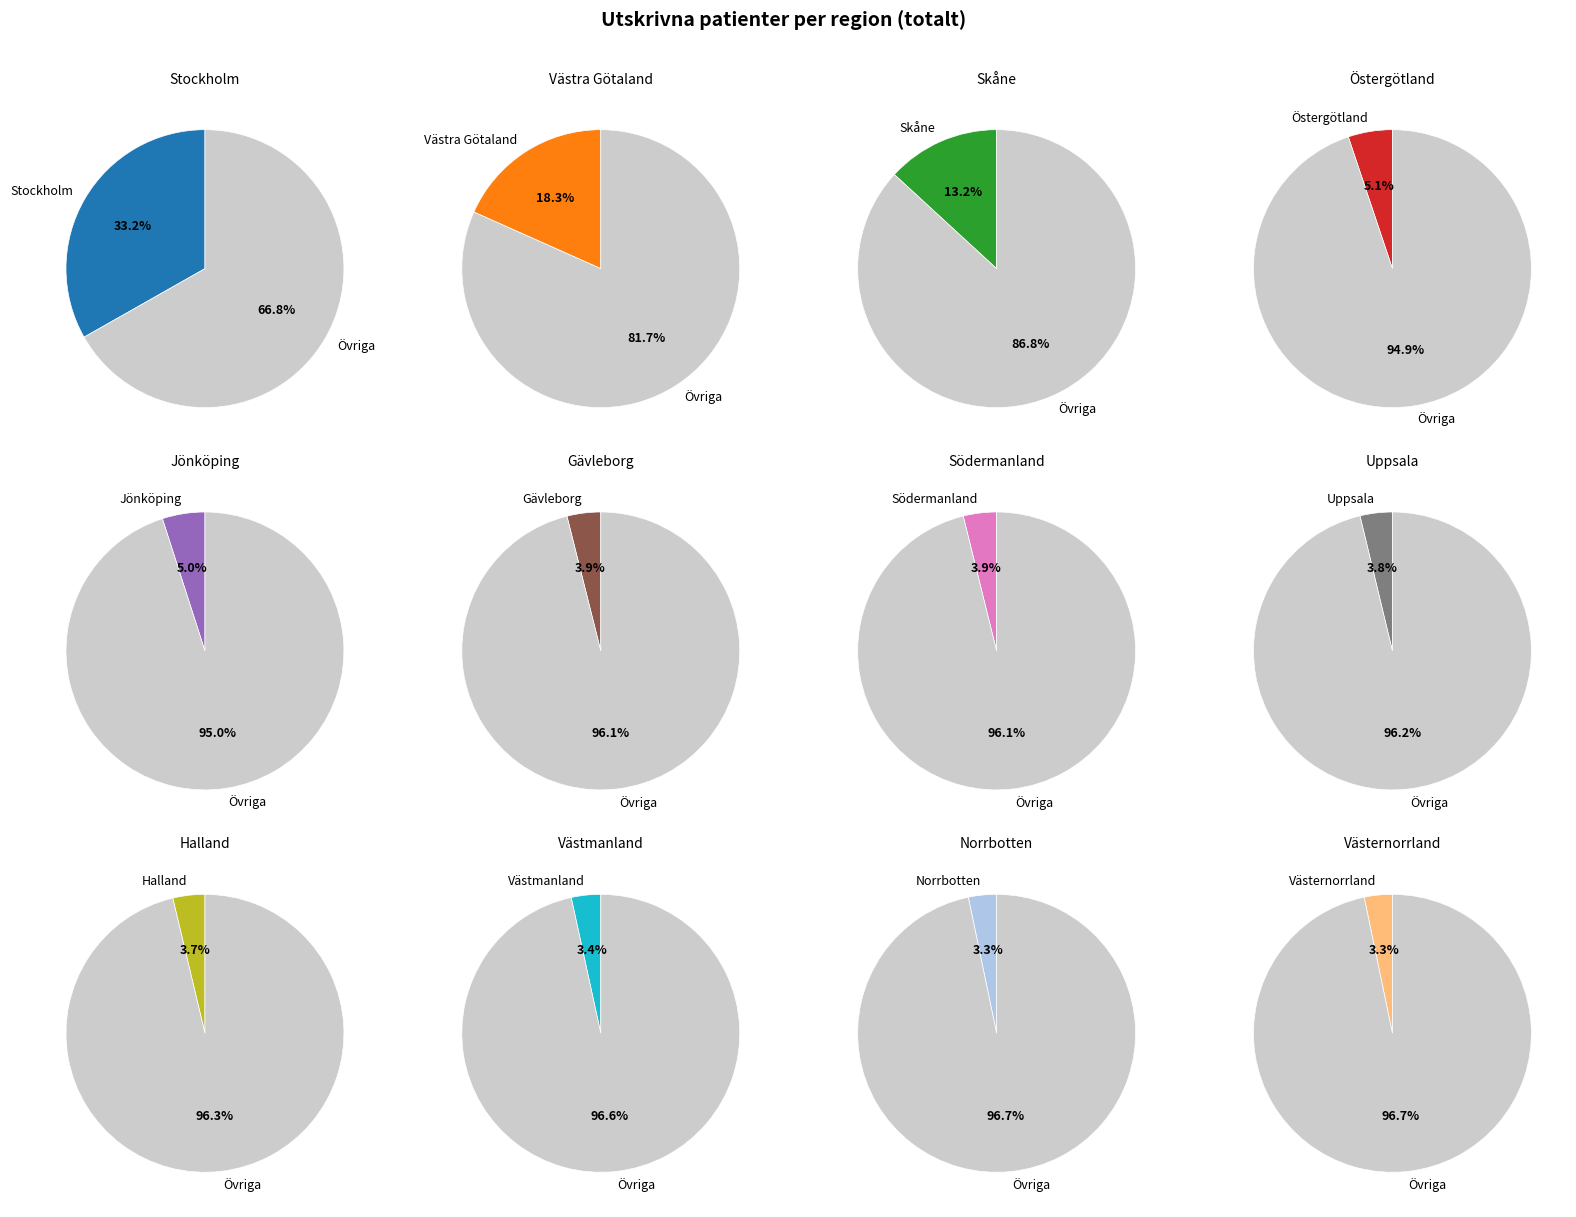

Does Halland account for over 50% of the chart?

No